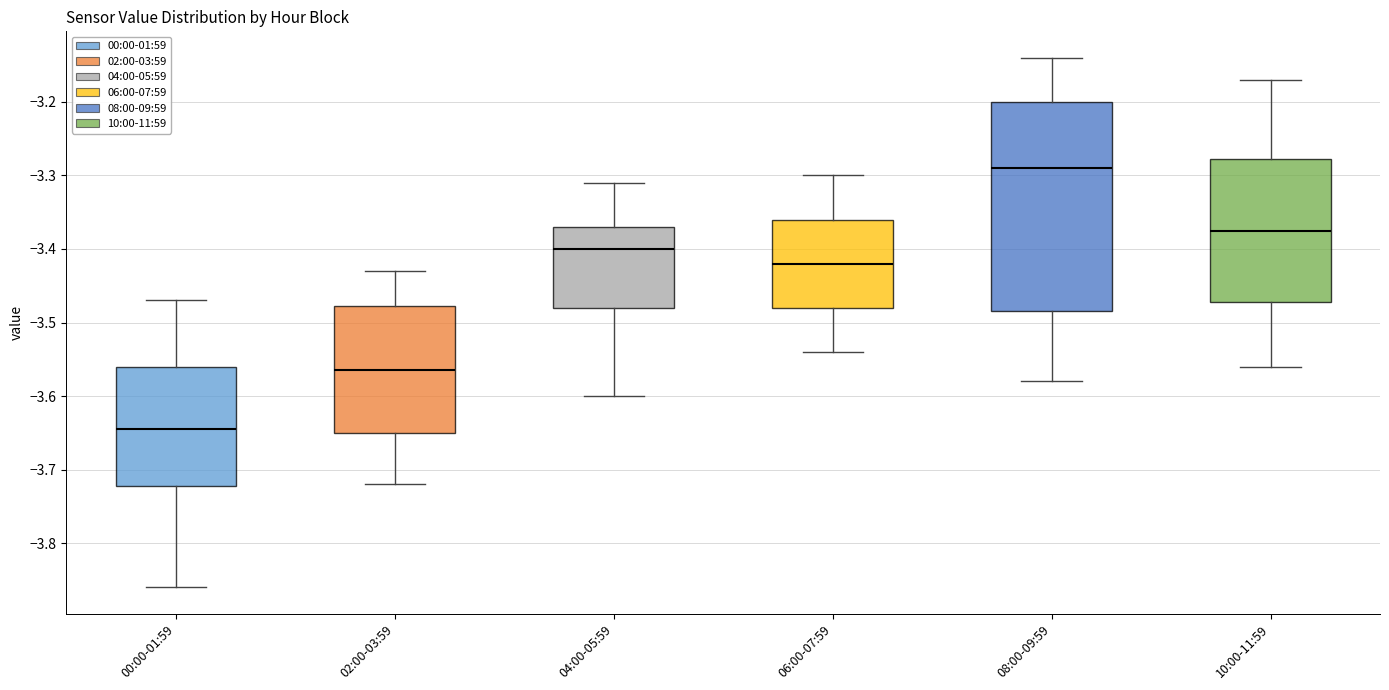

Reading left to right, transcribe this box plot: for each box, give where its median line is, the range the box spans, and where its two whiskers end, as read against the y-axis. The values are not printed on the chart, so give them approximately, as read against the axis.

00:00-01:59: median -3.64, box -3.72 to -3.56, whiskers -3.86 to -3.47
02:00-03:59: median -3.56, box -3.65 to -3.48, whiskers -3.72 to -3.43
04:00-05:59: median -3.40, box -3.48 to -3.37, whiskers -3.60 to -3.31
06:00-07:59: median -3.42, box -3.48 to -3.36, whiskers -3.54 to -3.30
08:00-09:59: median -3.29, box -3.48 to -3.20, whiskers -3.58 to -3.14
10:00-11:59: median -3.37, box -3.47 to -3.28, whiskers -3.56 to -3.17